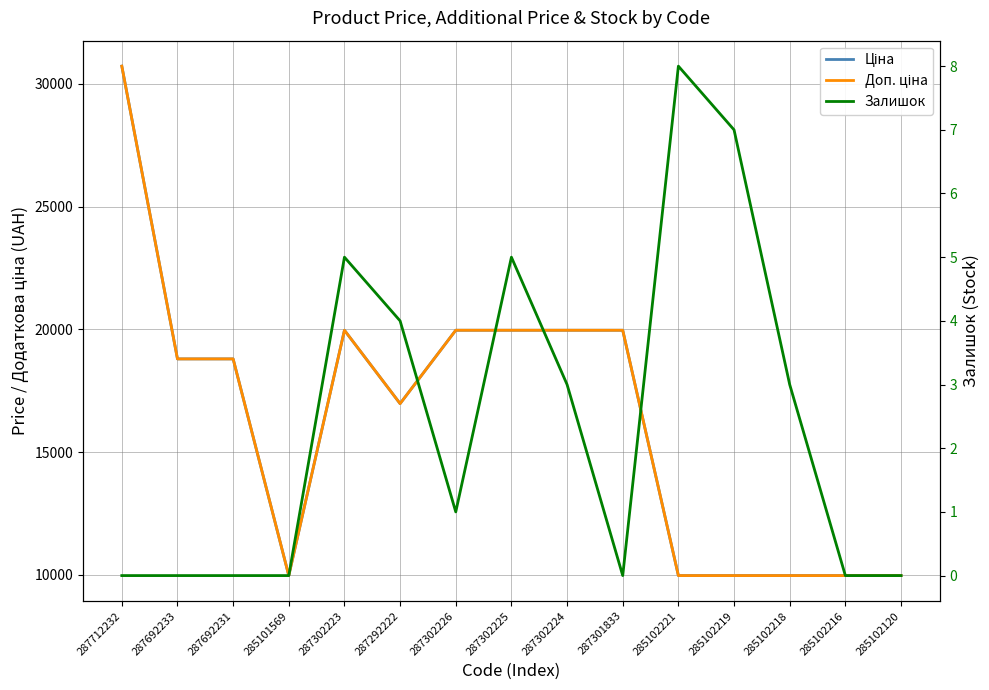

What is the difference between the second highest and second lowest values in the Ціна series?

9989.2